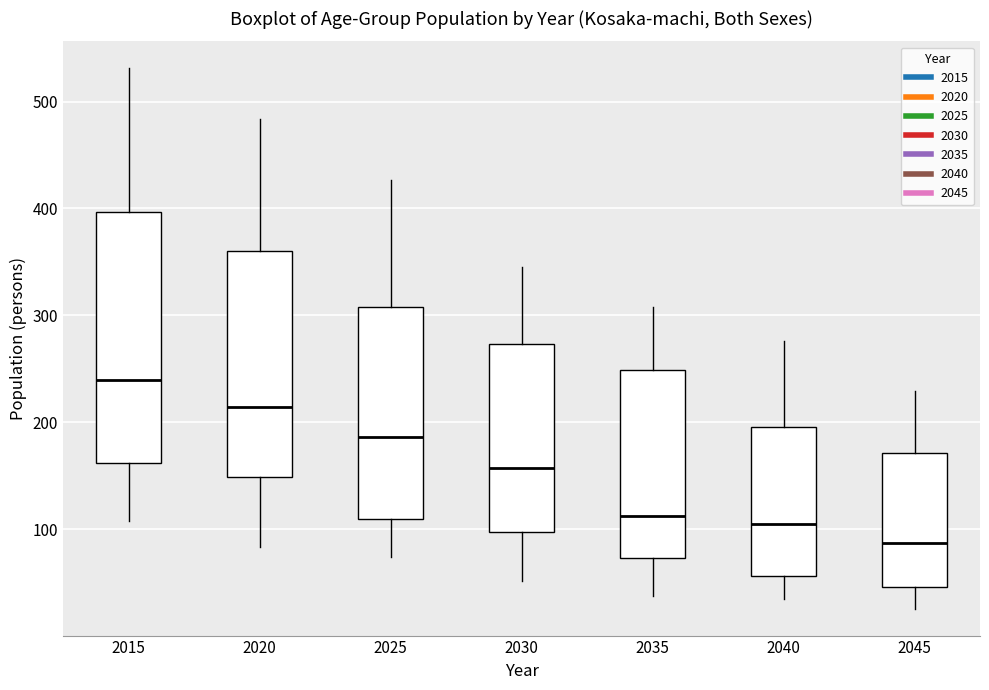

Which box's median line is the lowest?

2045